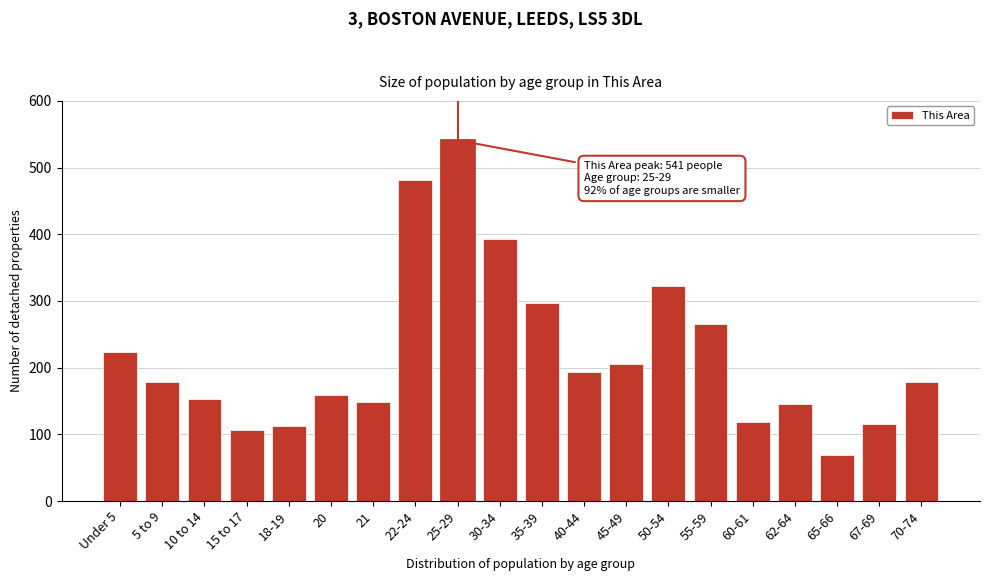

Reading left to right, transcribe all the data shown in this chart.

224	178	153	106	112	159	149	482	541	393	297	193	205	322	265	119	146	69	116	178